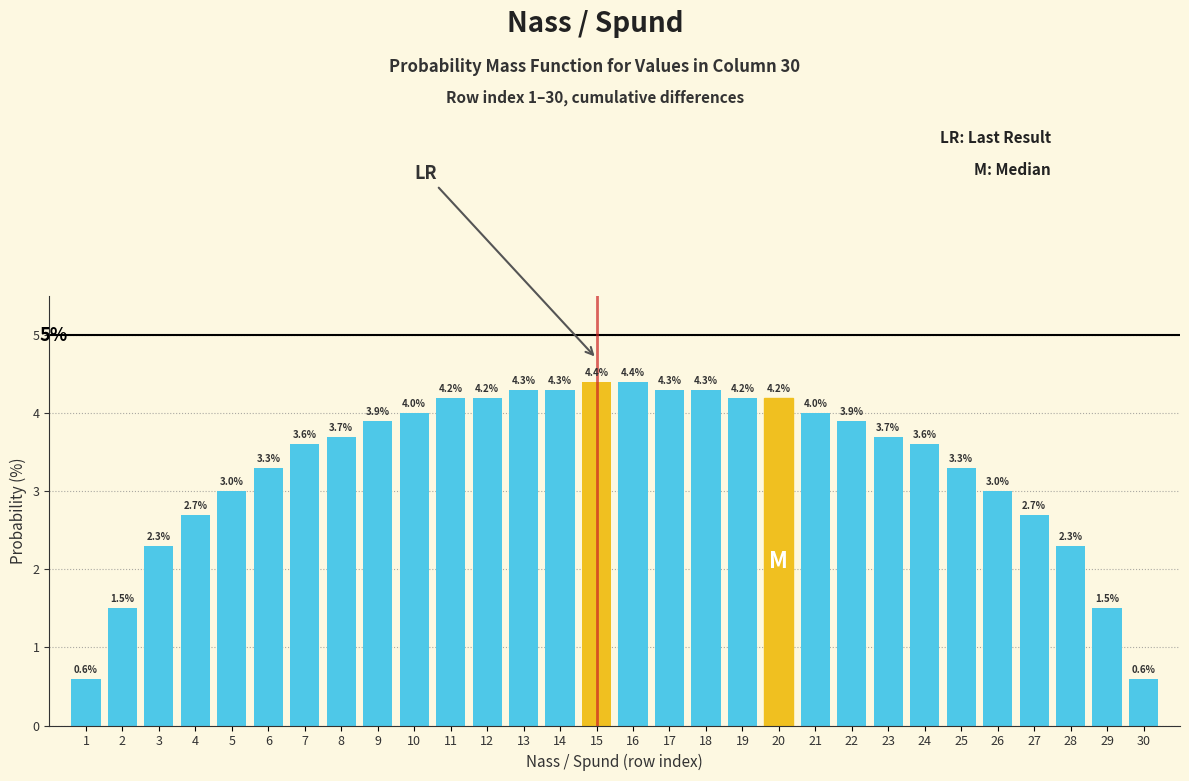

Reading right to left, list all the values displayed in this chart.

0.6	1.5	2.3	2.7	3.0	3.3	3.6	3.7	3.9	4.0	4.2	4.2	4.3	4.3	4.4	4.4	4.3	4.3	4.2	4.2	4.0	3.9	3.7	3.6	3.3	3.0	2.7	2.3	1.5	0.6